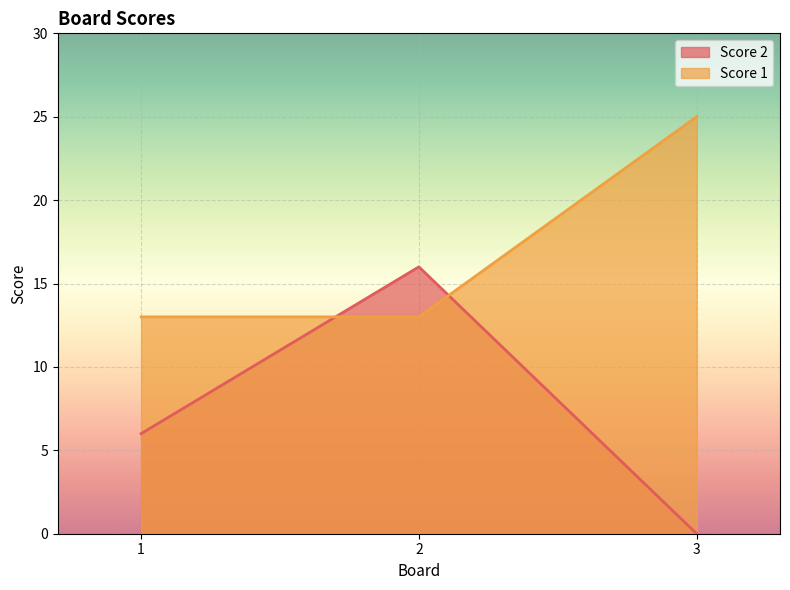

Is it true that Score 1 equals 41 at 3?

False